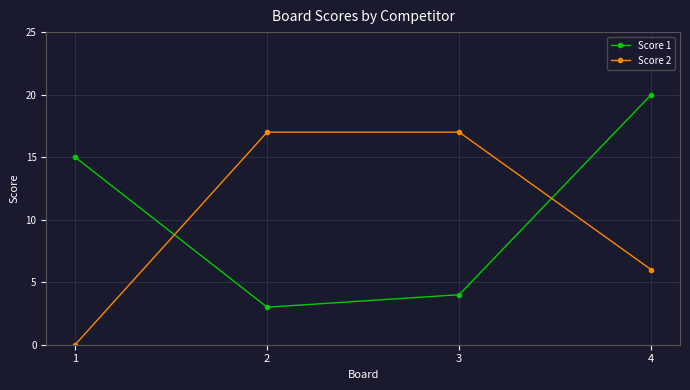

At which label is Score 1 closest to 11?

1